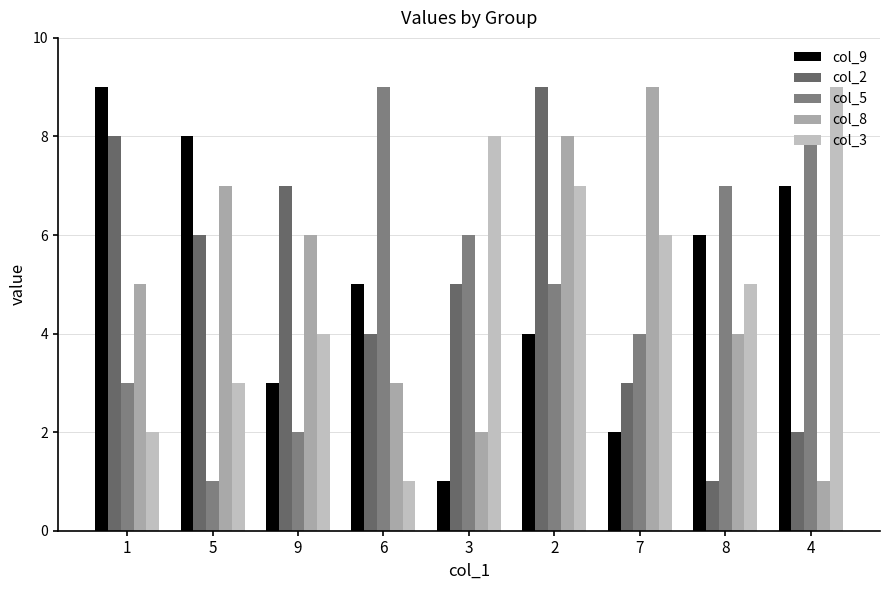

What are all the series names shown in the legend?

col_9, col_2, col_5, col_8, col_3